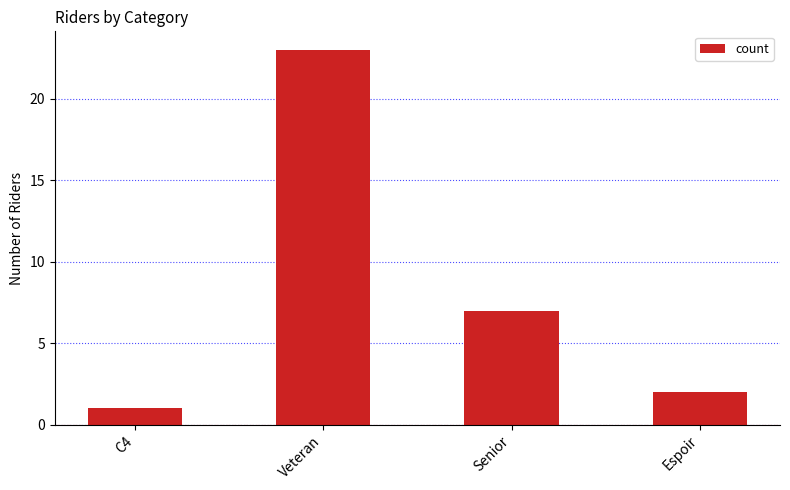

At which category does the chart reach its minimum across all series?

C4